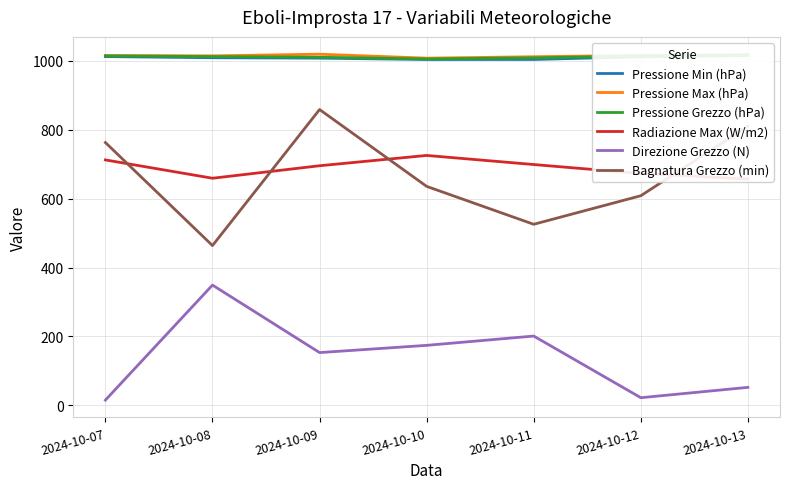

Where is the first local minimum for Bagnatura Grezzo (min)?

2024-10-08